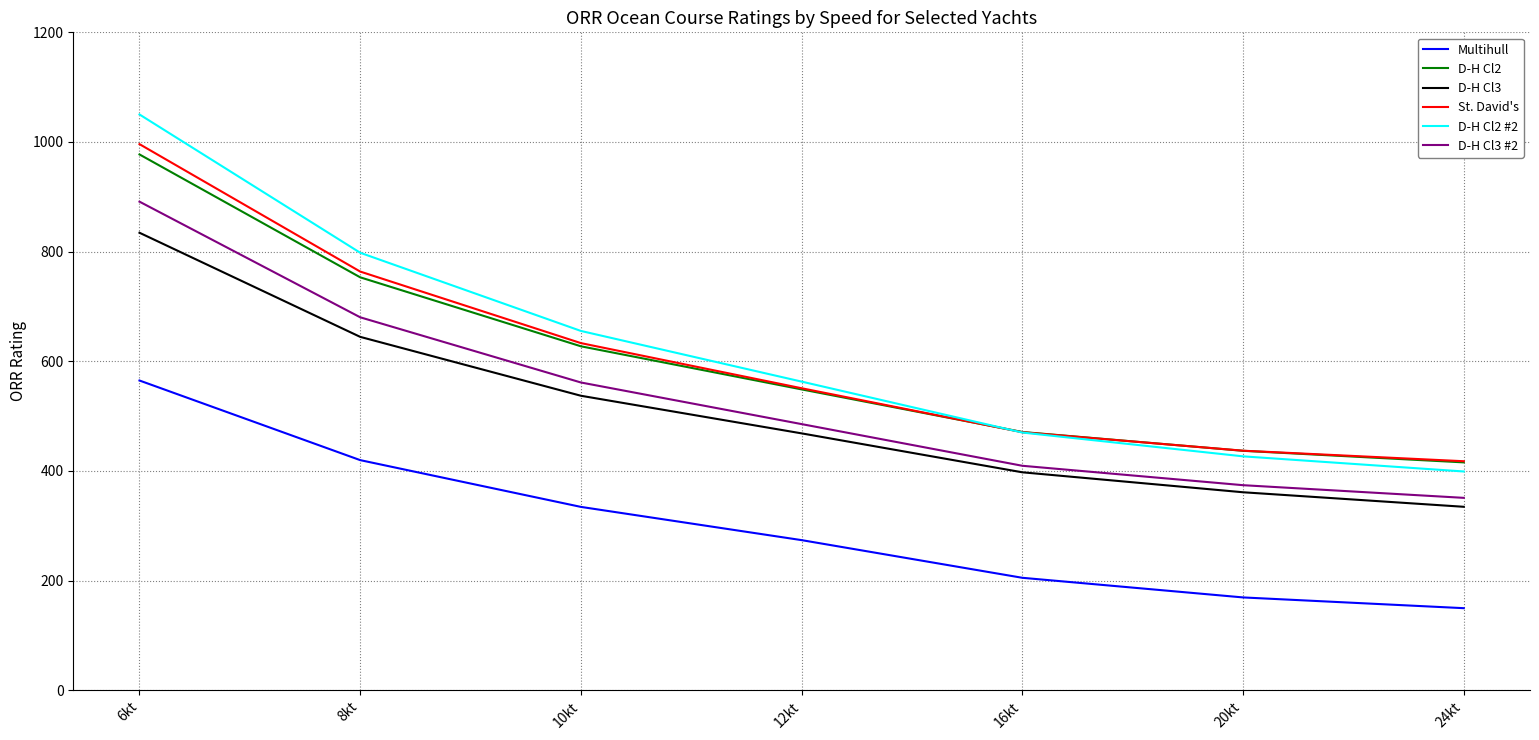

True or false: St. David's has a value of 550.9 at 12kt.

True